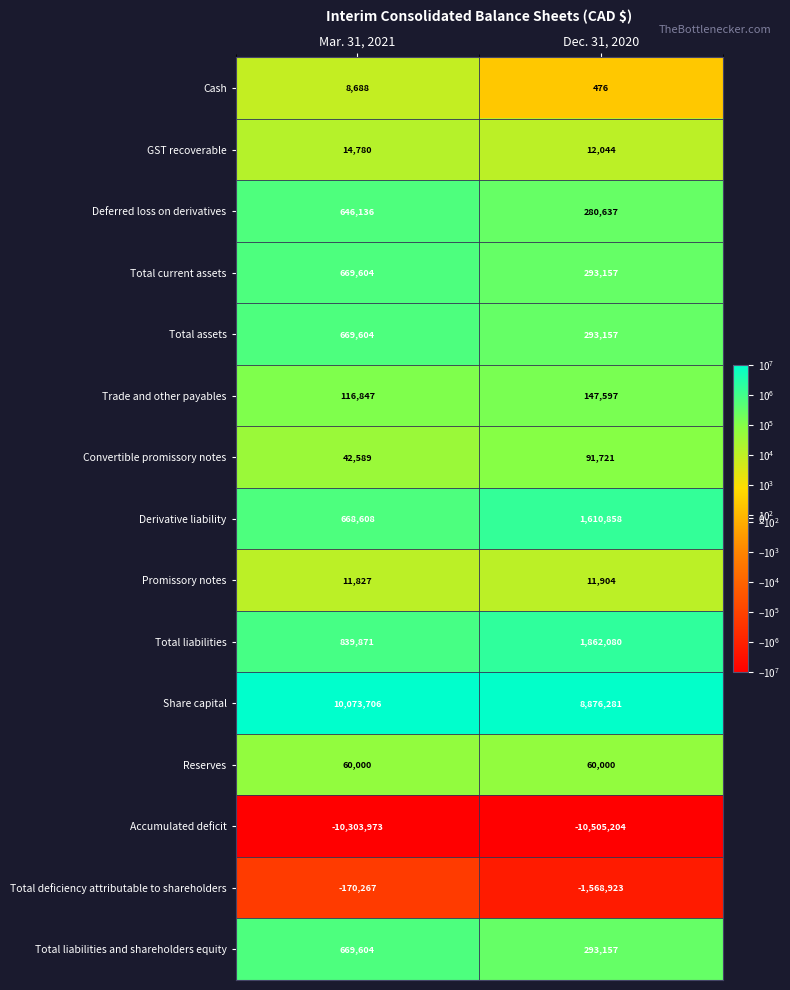

Rank the categories by Trade and other payables value from highest to lowest.

Dec. 31, 2020, Mar. 31, 2021